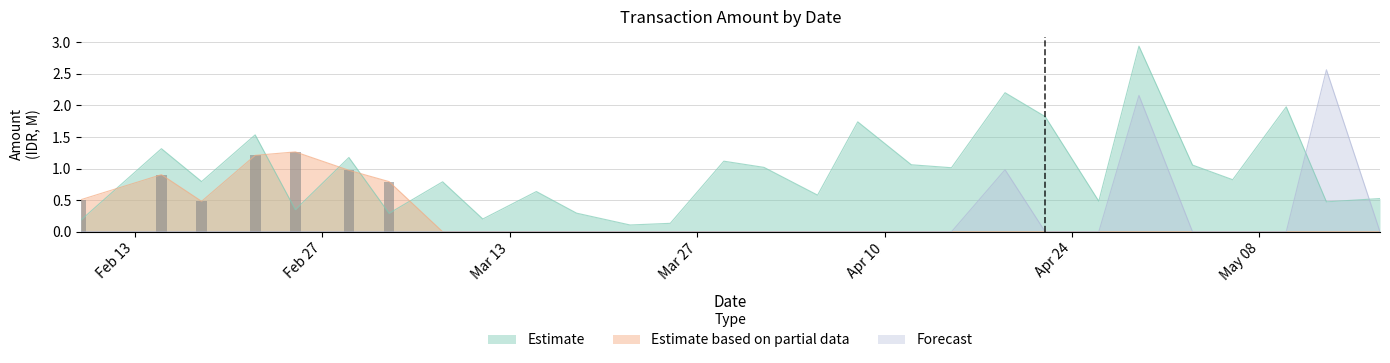

Reading right to left, what are all the values shown in this chart?

Estimate: 2018-05-17=0.5	2018-05-13=0.5	2018-05-10=2.0	2018-05-06=0.8	2018-05-03=1.1	2018-04-29=2.9	2018-04-26=0.5	2018-04-22=1.8	2018-04-19=2.2	2018-04-15=1.0	2018-04-12=1.1	2018-04-08=1.7	2018-04-05=0.6	2018-04-01=1.0	2018-03-29=1.1	2018-03-25=0.1	2018-03-22=0.1	2018-03-18=0.3	2018-03-15=0.6	2018-03-11=0.2	2018-03-08=0.8	2018-03-04=0.3	2018-03-01=1.2	2018-02-25=0.3	2018-02-22=1.5	2018-02-18=0.8	2018-02-15=1.3	2018-02-09=0.2
Estimate based on partial data: 2018-05-17=0.0	2018-05-13=0.0	2018-05-10=0.0	2018-05-06=0.0	2018-05-03=0.0	2018-04-29=0.0	2018-04-26=0.0	2018-04-22=0.0	2018-04-19=0.0	2018-04-15=0.0	2018-04-12=0.0	2018-04-08=0.0	2018-04-05=0.0	2018-04-01=0.0	2018-03-29=0.0	2018-03-25=0.0	2018-03-22=0.0	2018-03-18=0.0	2018-03-15=0.0	2018-03-11=0.0	2018-03-08=0.0	2018-03-04=0.8	2018-03-01=1.0	2018-02-25=1.3	2018-02-22=1.2	2018-02-18=0.5	2018-02-15=0.9	2018-02-09=0.5
Forecast: 2018-05-17=0.0	2018-05-13=2.6	2018-05-10=0.0	2018-05-06=0.0	2018-05-03=0.0	2018-04-29=2.2	2018-04-26=0.0	2018-04-22=0.0	2018-04-19=1.0	2018-04-15=0.0	2018-04-12=0.0	2018-04-08=0.0	2018-04-05=0.0	2018-04-01=0.0	2018-03-29=0.0	2018-03-25=0.0	2018-03-22=0.0	2018-03-18=0.0	2018-03-15=0.0	2018-03-11=0.0	2018-03-08=0.0	2018-03-04=0.0	2018-03-01=0.0	2018-02-25=0.0	2018-02-22=0.0	2018-02-18=0.0	2018-02-15=0.0	2018-02-09=0.0